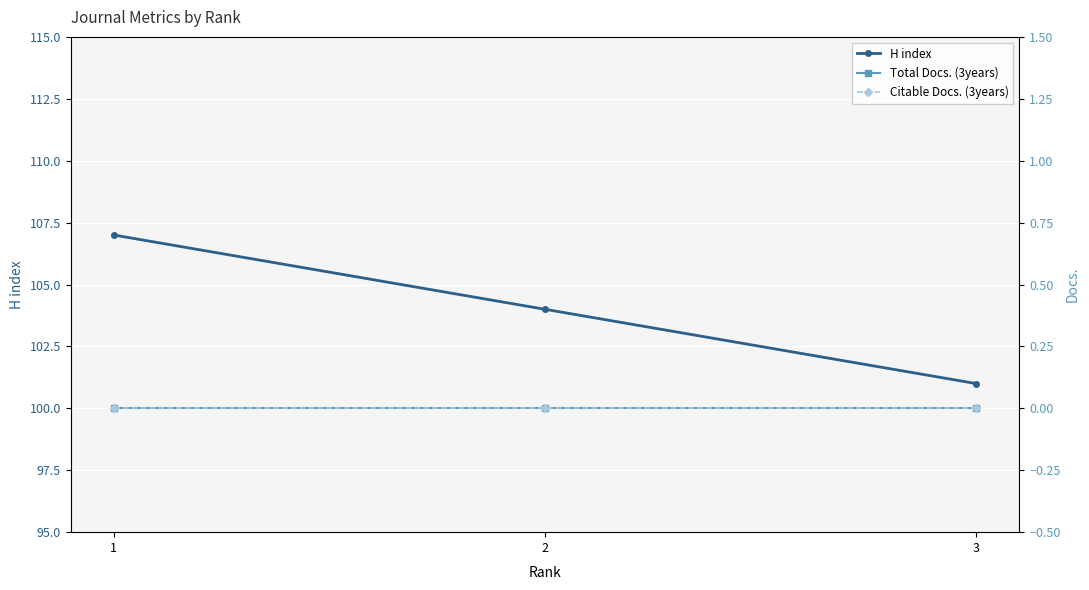

Rank the series by their maximum value, from lowest to highest.

Total Docs. (3years), Citable Docs. (3years), H index